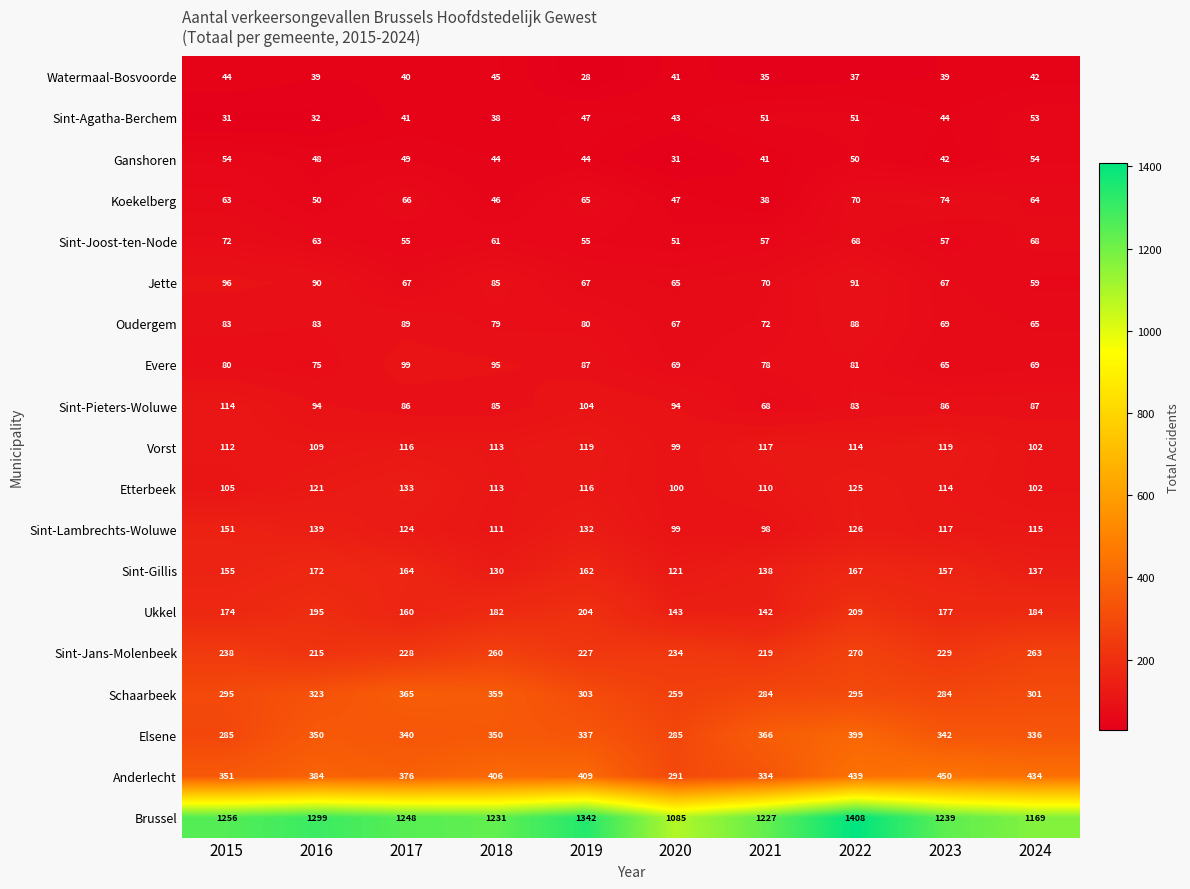

True or false: Sint-Joost-ten-Node has a value of 57 at 2021.

True